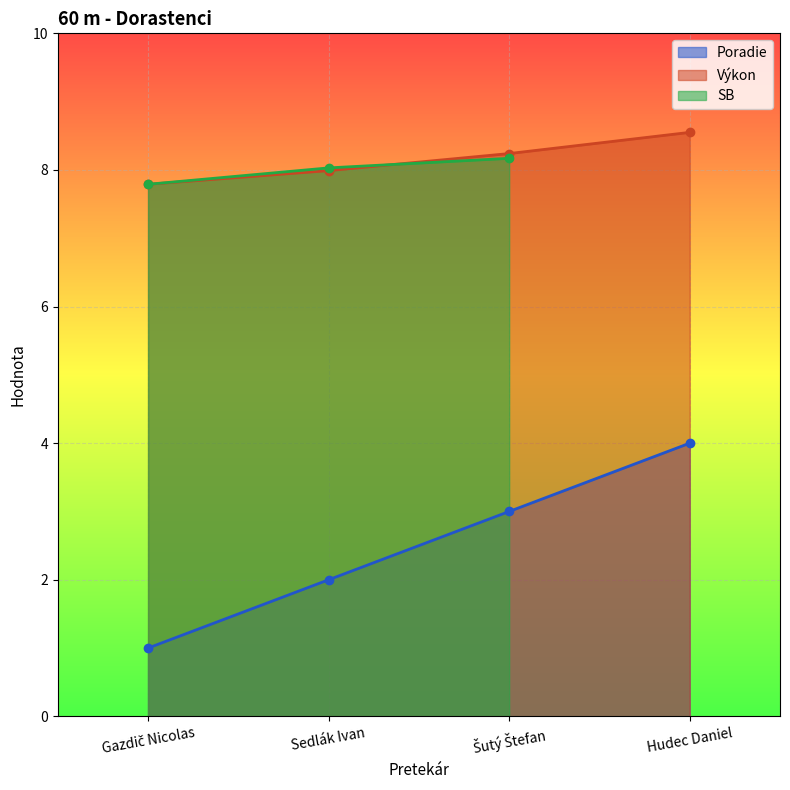

Which series has the largest total across all categories?

Výkon